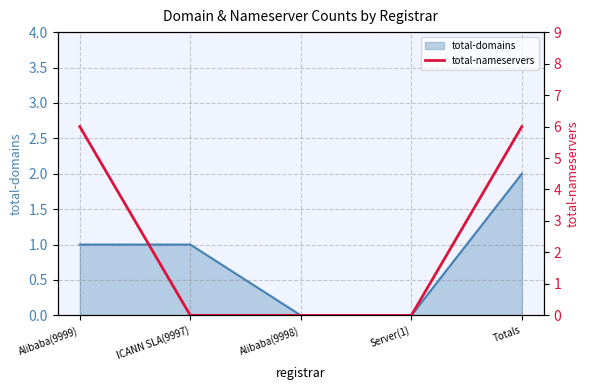

True or false: total-domains has a value of 1 at ICANN SLA(9997).

True